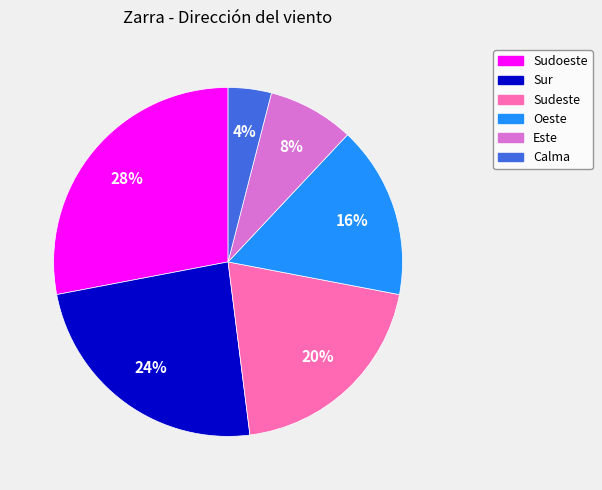

To the nearest percent, what is the difference between the Oeste and Sur slice percentages?

8%